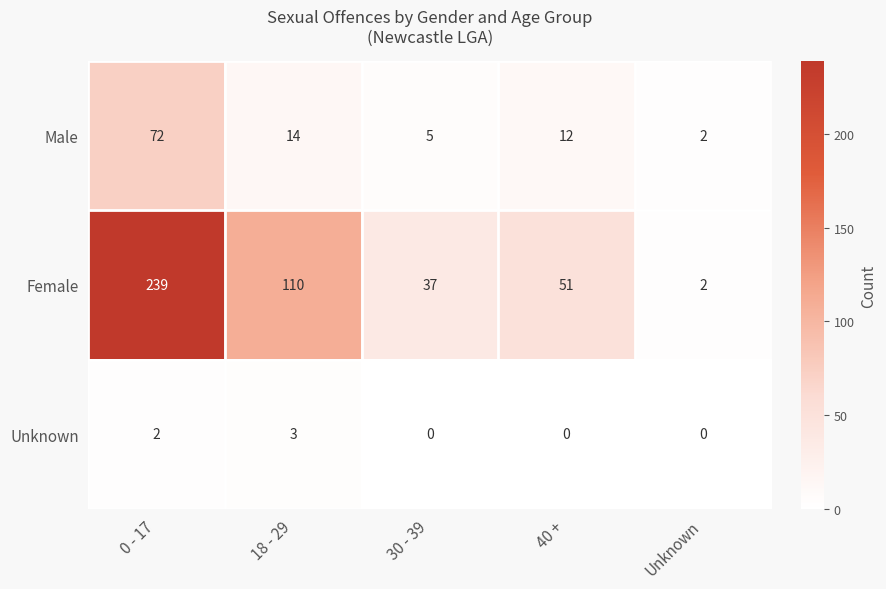

How many data points in Male are less than 12?

2